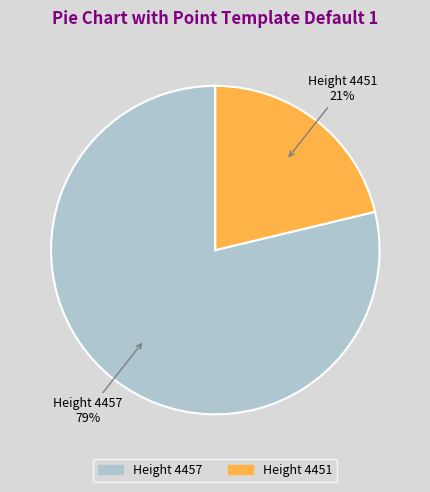

Is there any slice that represents more than half of the pie?

Yes